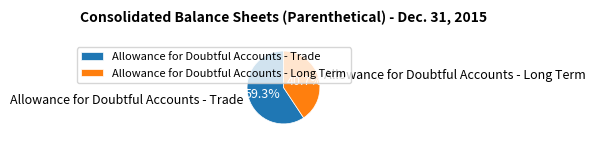

What is the smallest slice in the pie chart?

Allowance for Doubtful Accounts - Long Term